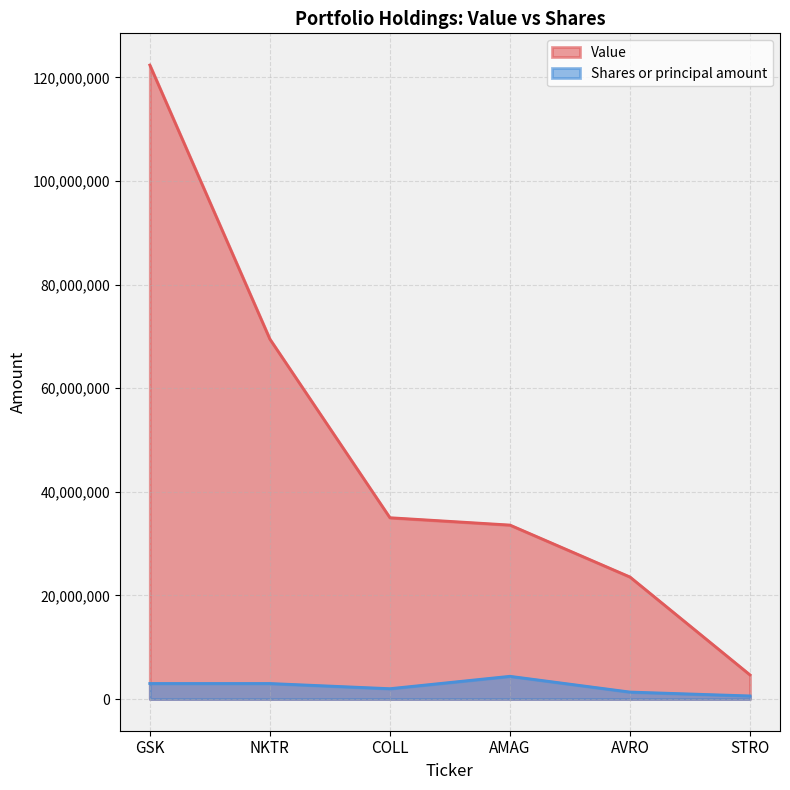

Reading left to right, extract all data points from this chart.

Shares or principal amount: 3000000	3000000	2000000	4390000	1350000	600000
Value: 122370000	69480000	35000000	33584000	23558000	4656000